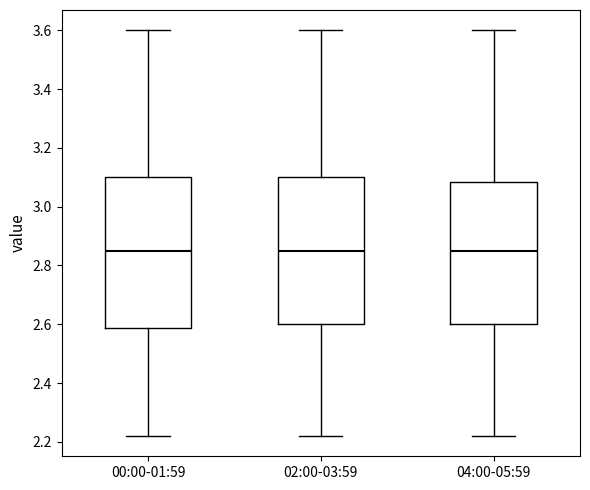

Reading left to right, read every box against the y-axis: the position of its median line, the range the box covers, and the ends of its whiskers. The values are not printed on the chart, so give them approximately, as read against the axis.

00:00-01:59: median 2.86, box 2.58 to 3.10, whiskers 2.22 to 3.60
02:00-03:59: median 2.86, box 2.60 to 3.10, whiskers 2.22 to 3.60
04:00-05:59: median 2.86, box 2.60 to 3.08, whiskers 2.22 to 3.60